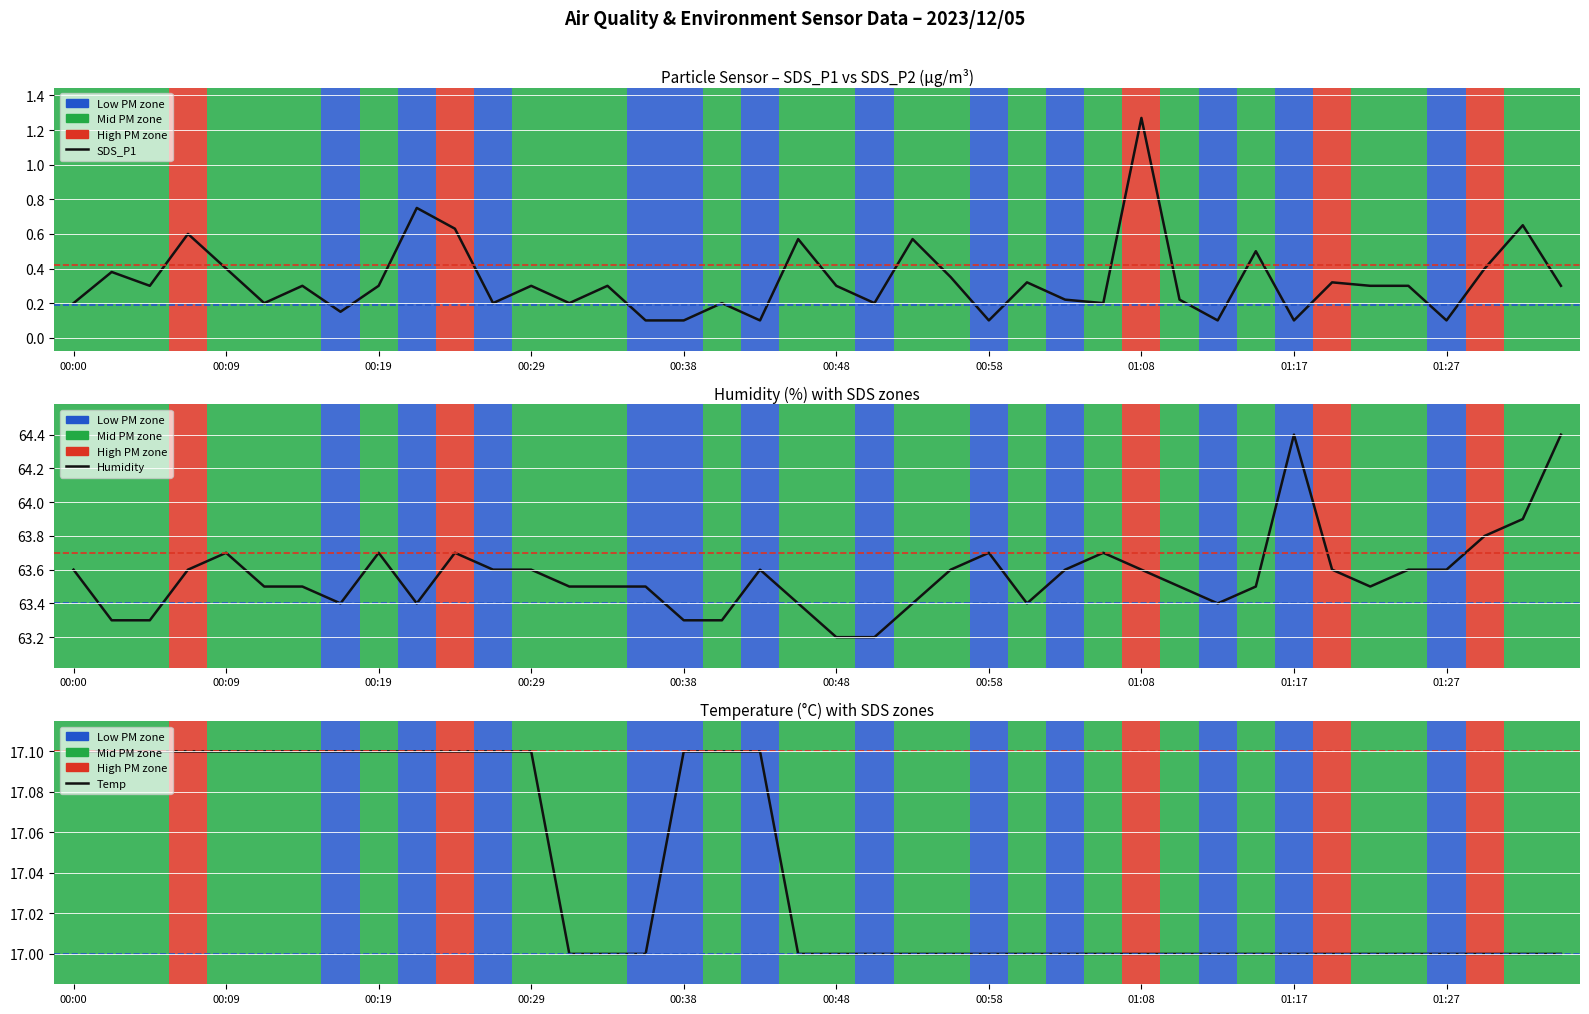

Which series changed the most between 00:48 and 17?

Humidity